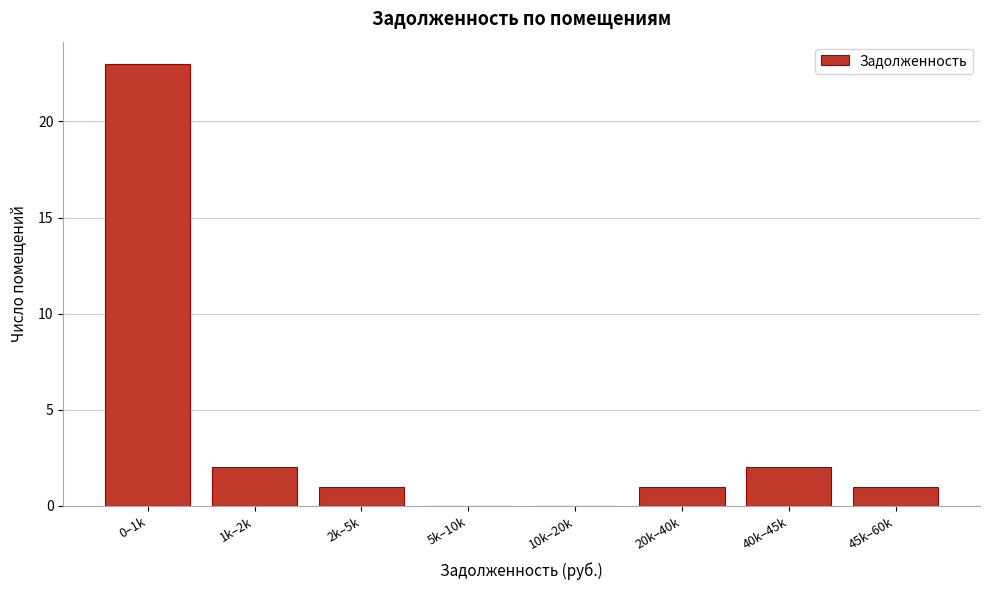

What is the change in value from 10k–20k to 45k–60k?

+1